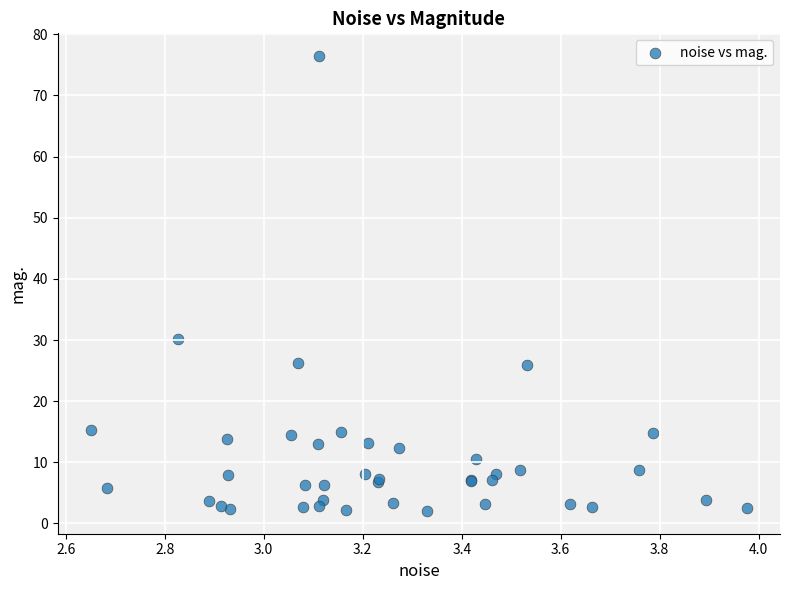

What Y value in the scatter plot is closest to 39?

30.2